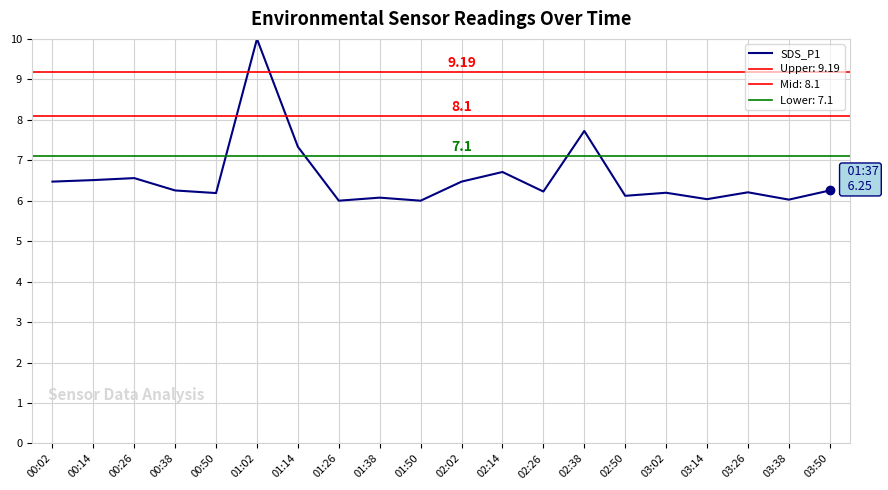

Reading left to right, what are all the values shown in this chart?

6.5	6.5	6.6	6.3	6.2	10.0	7.3	6.0	6.1	6.0	6.5	6.7	6.2	7.7	6.1	6.2	6.0	6.2	6.0	6.3